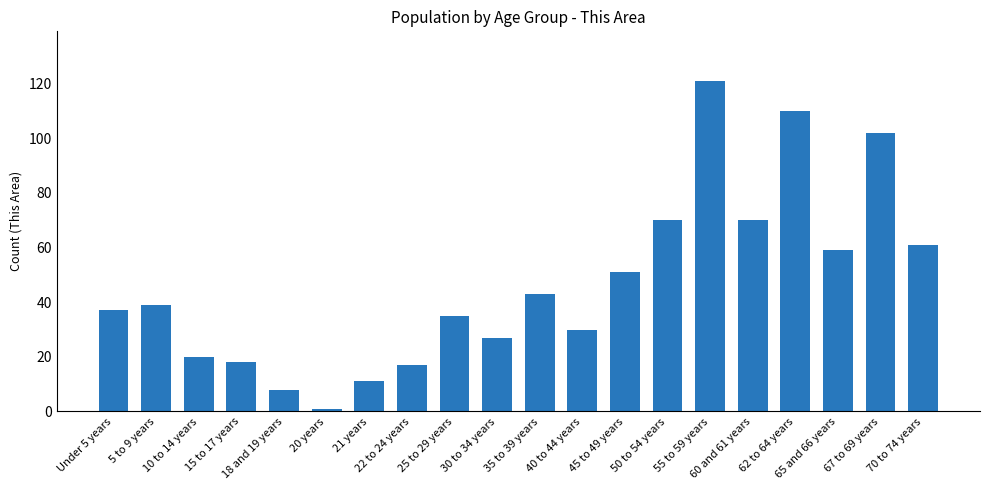

What is the difference between the values at 22 to 24 years and 55 to 59 years?

104